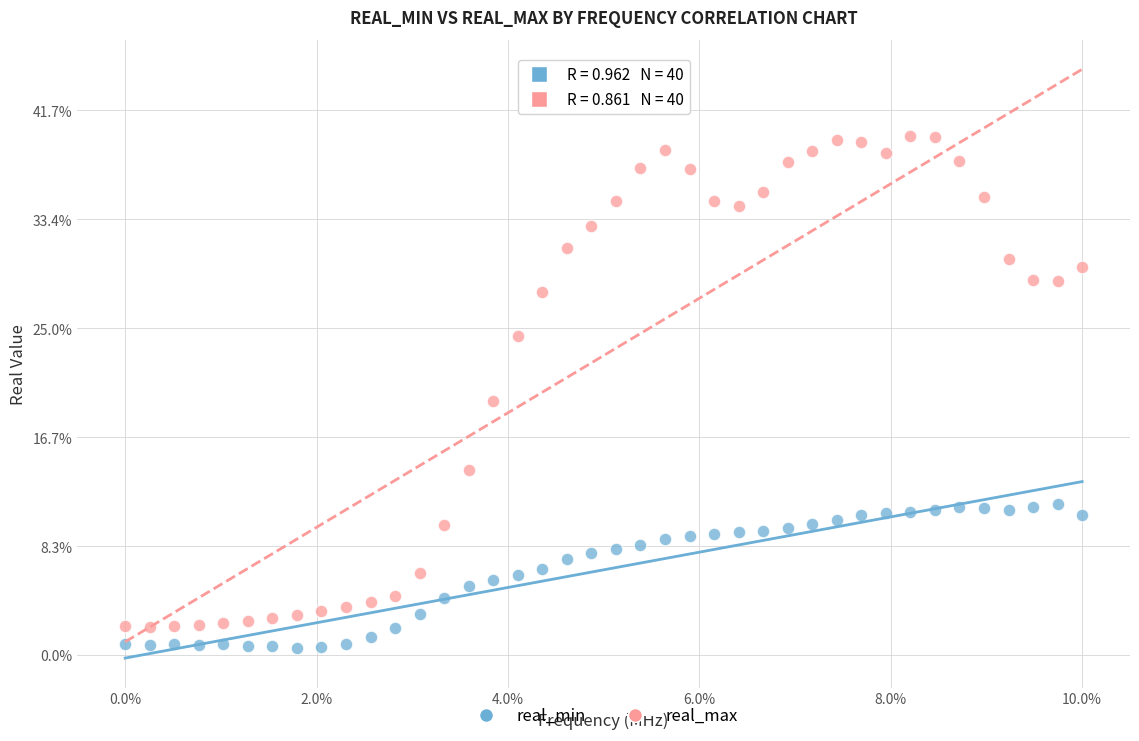

Which series has the widest spread of Y values?

real_max